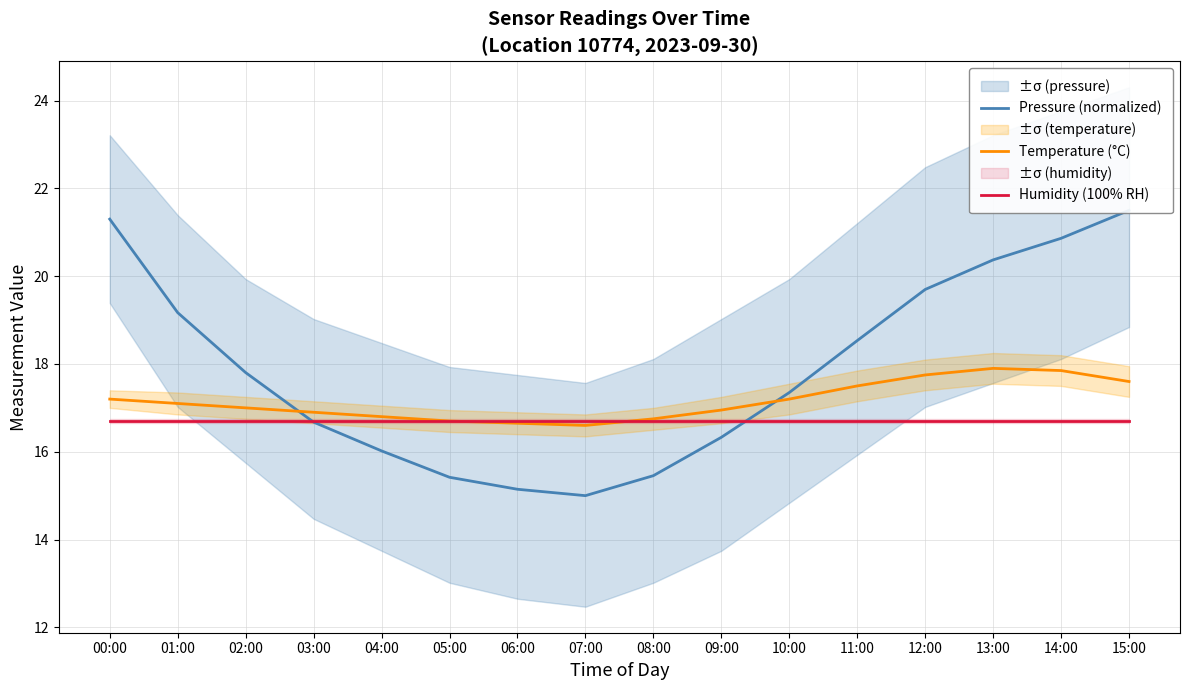

Which series has the widest spread of values?

Pressure (normalized)